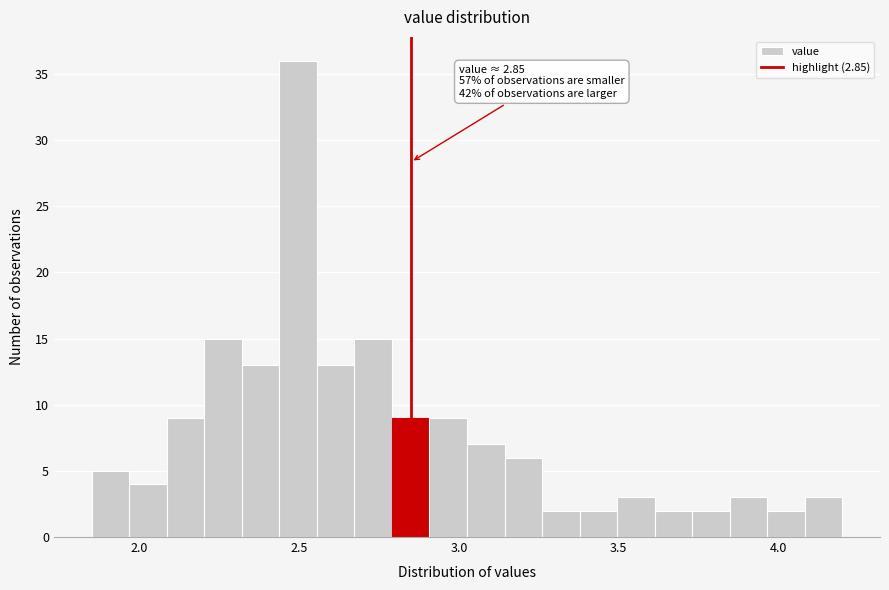

Read against the x-axis, roughly where is the centre of the tallest bar?

2.50